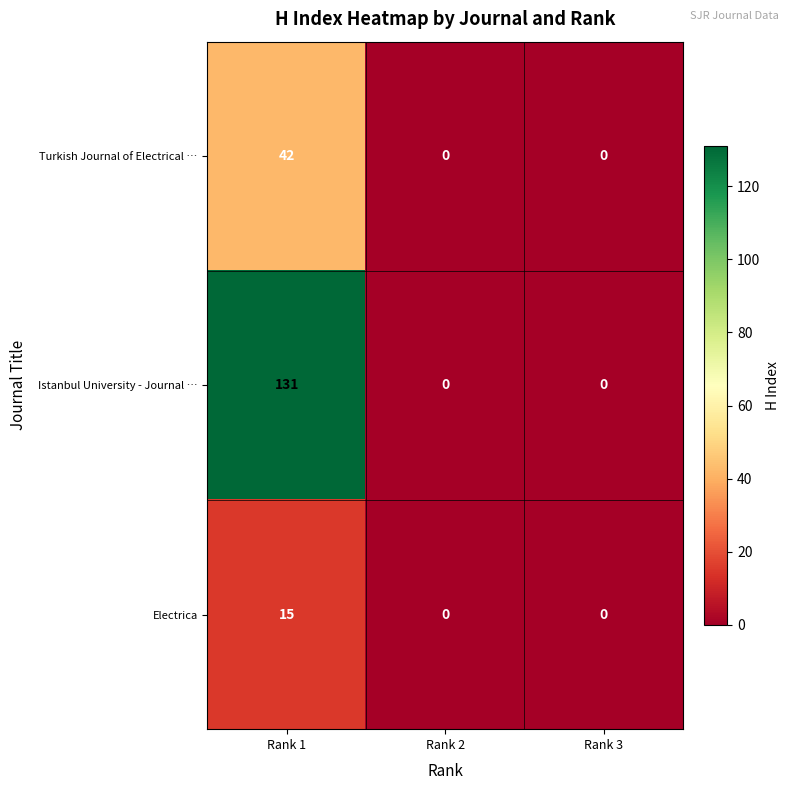

At which category is the sum across all series the highest?

Rank 1